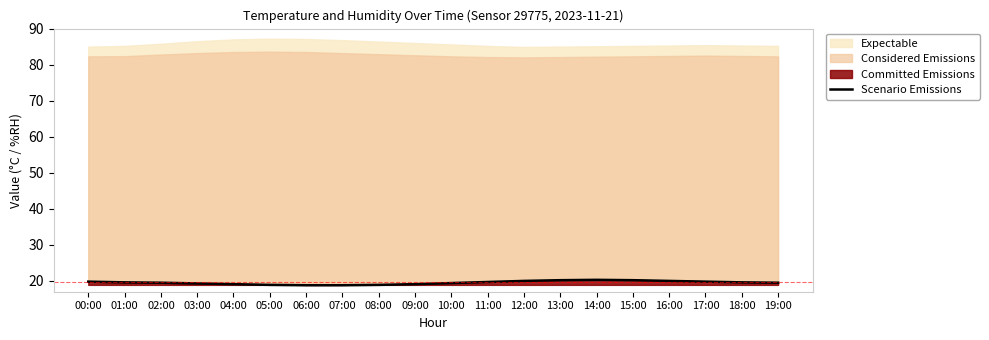

The chart shows a value of 6.5 at 04:00. True or false?

False